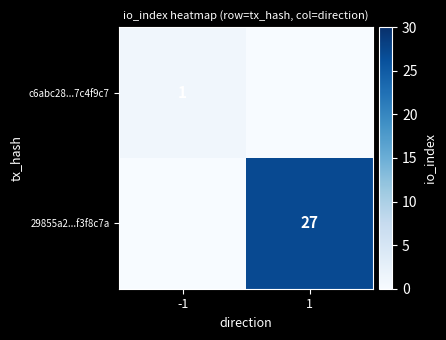

Count the number of categories in the chart.

2